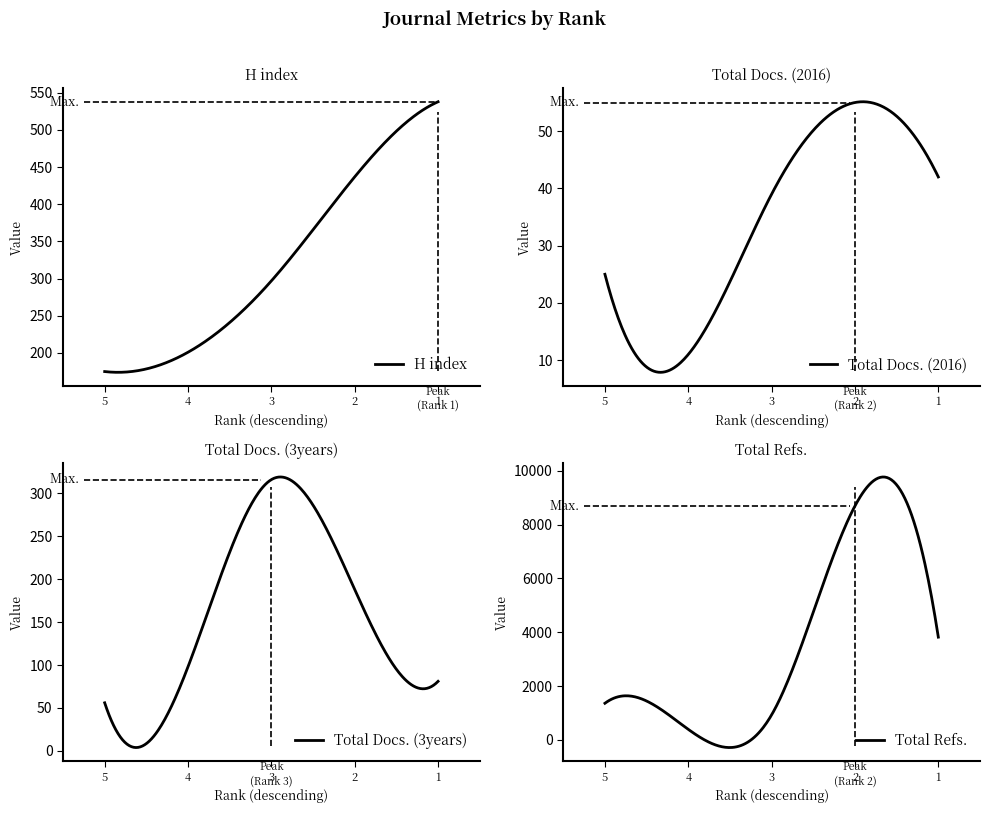

What is the sum of all Total Docs. (3years) values?

47734.5